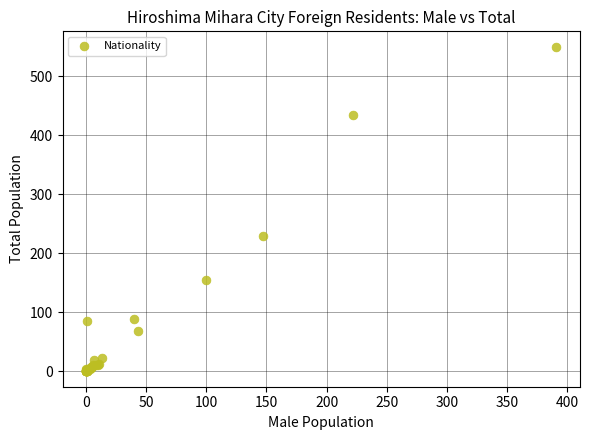

What Y value in the scatter plot is closest to 275?

229